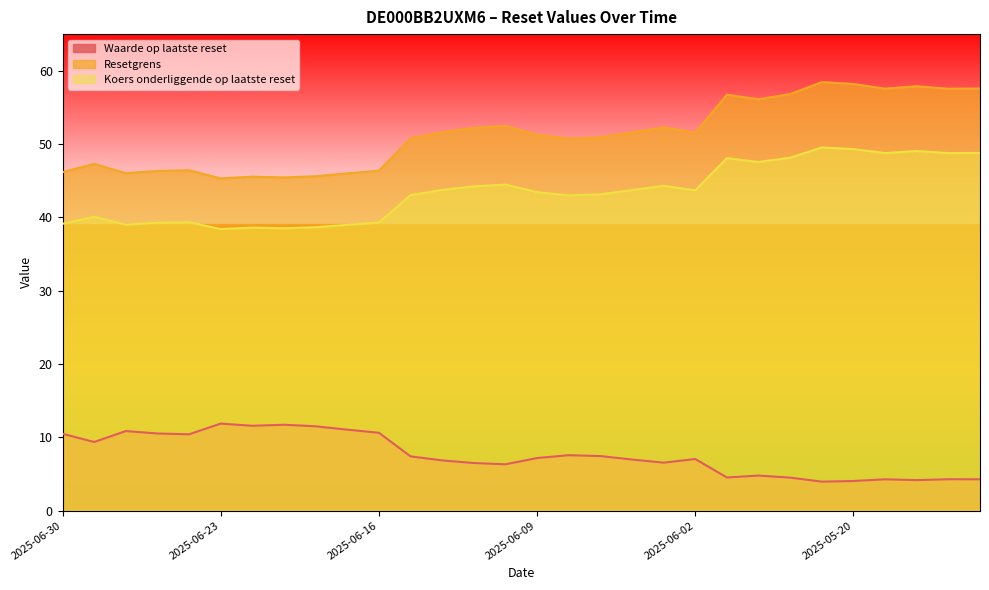

True or false: Waarde op laatste reset has more than 0 points higher than both neighbors.

True